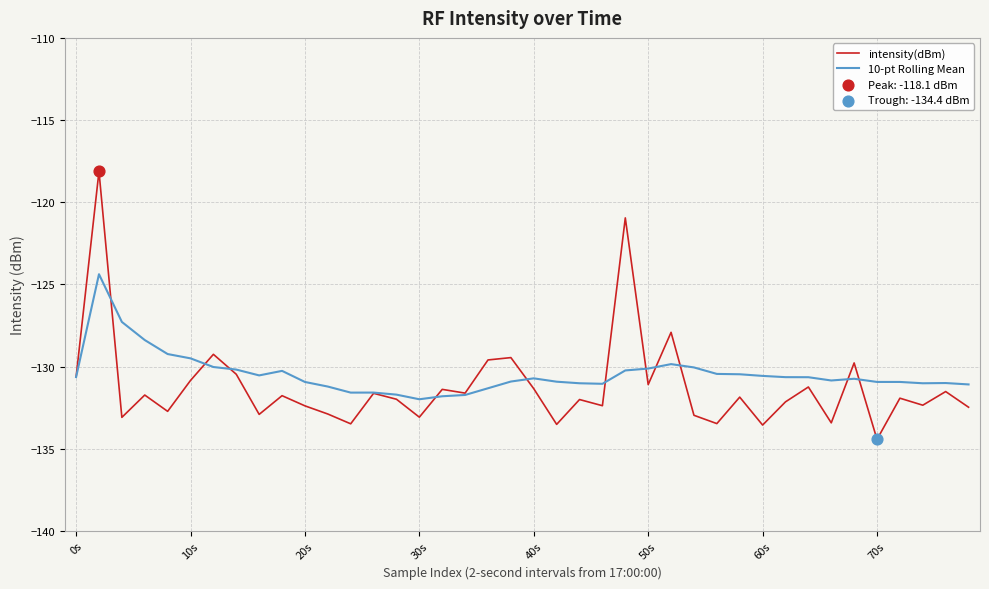

Which series has the largest range (max minus min)?

intensity(dBm)